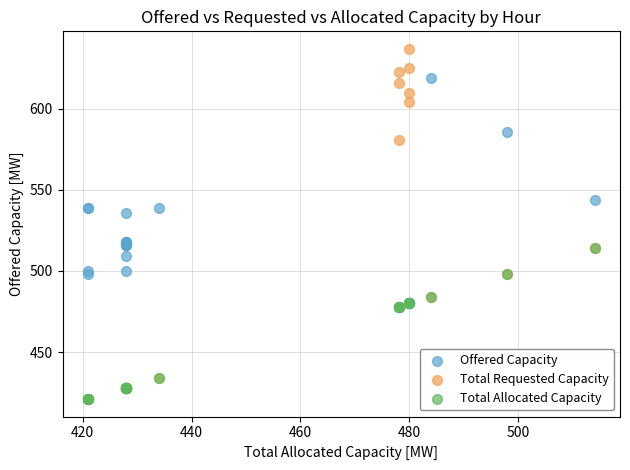

In the Offered Capacity series, what Y value is closest to 548?

544